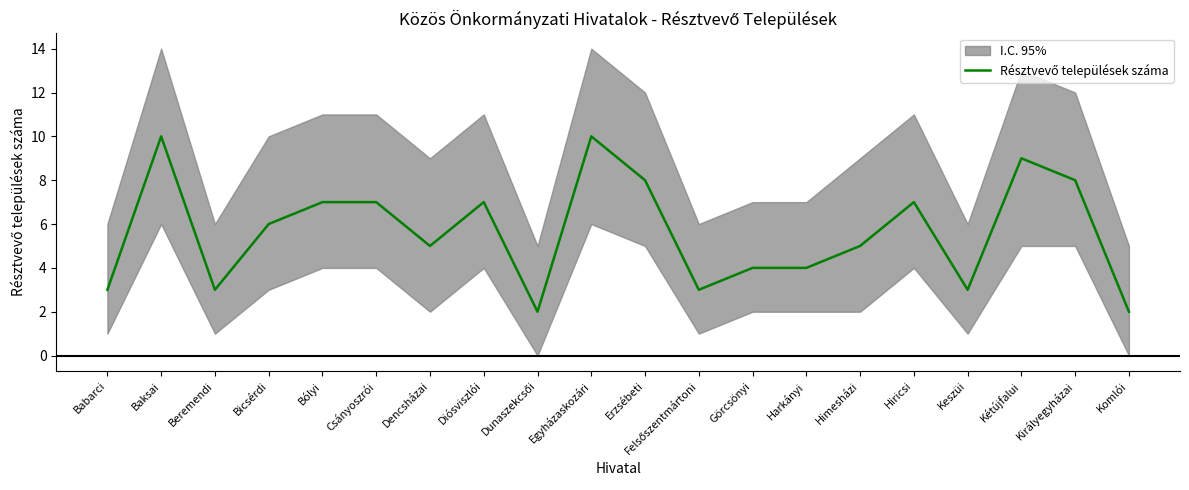

At which category does the chart reach its minimum across all series?

Dunaszekcsői